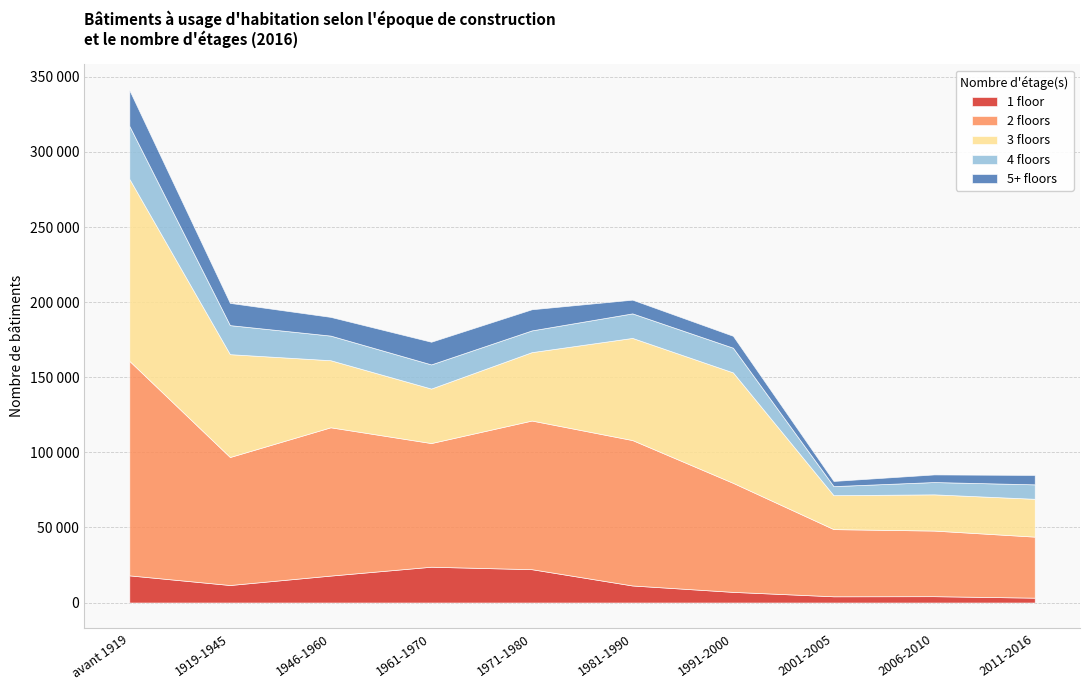

What is the difference between the highest and lowest values at 2011-2016?

37418